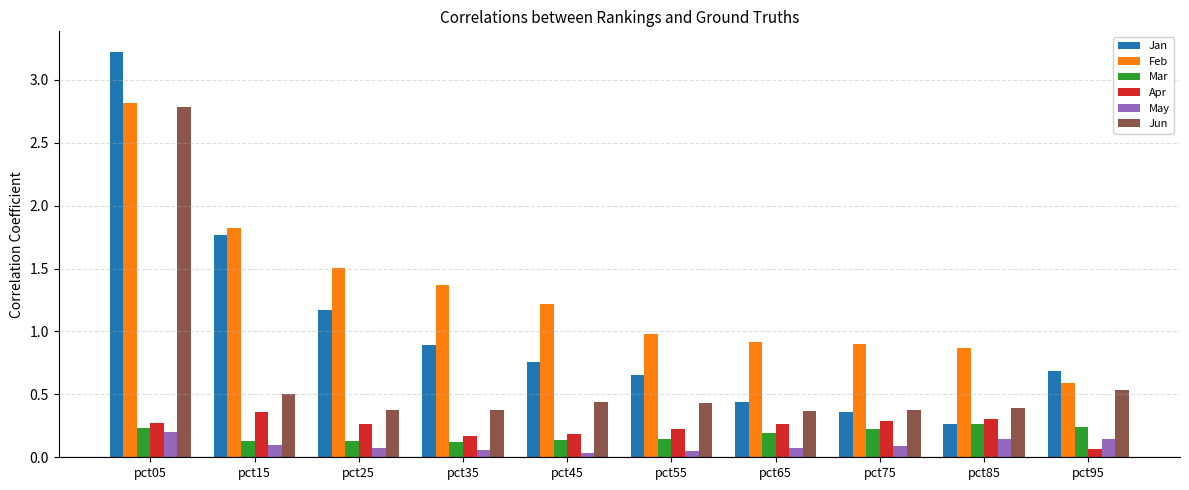

What is the total value across all series at pct65?

2.3